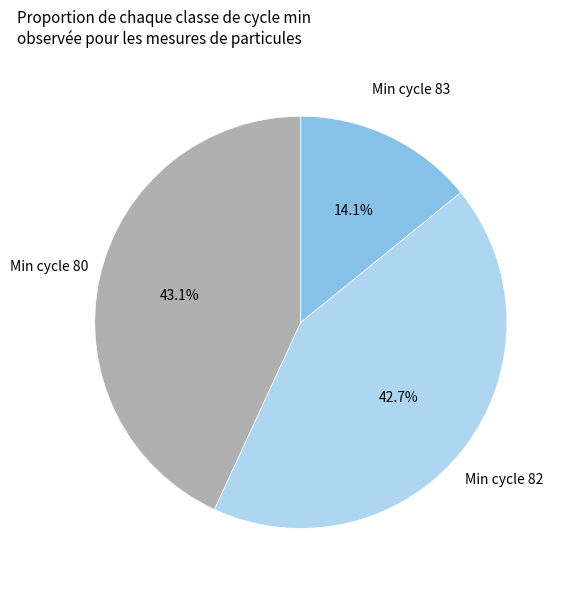

Does any single category account for the majority?

No